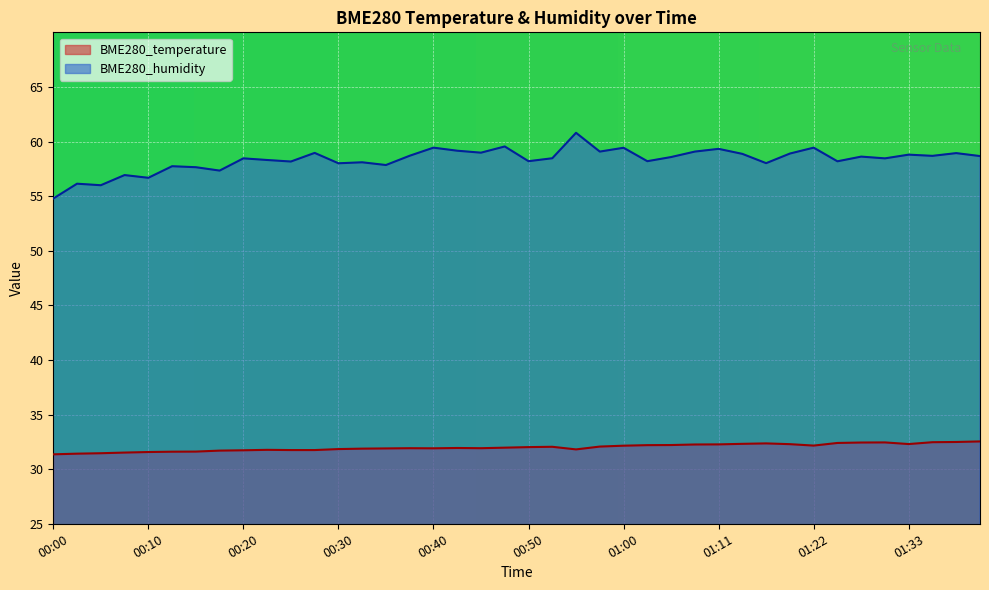

True or false: BME280_humidity and BME280_temperature cross at least once.

False